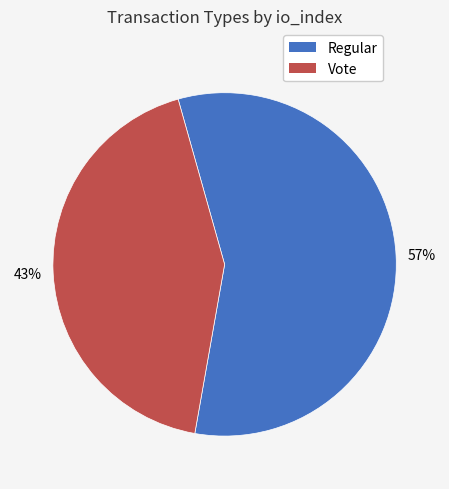

Is it true that Vote is 52% of the pie?

False